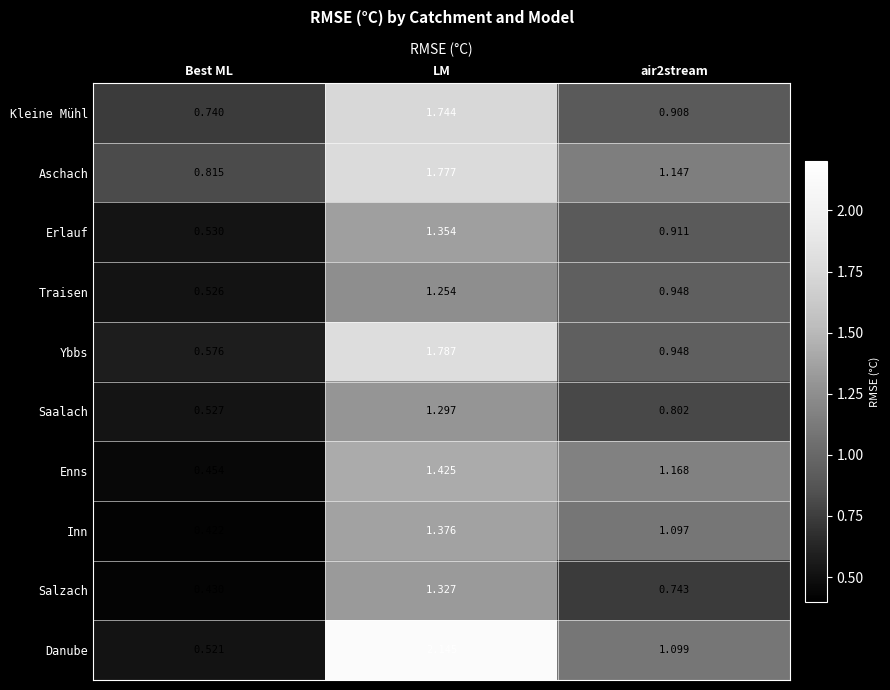

Which series changed the most between Best ML and LM?

Danube